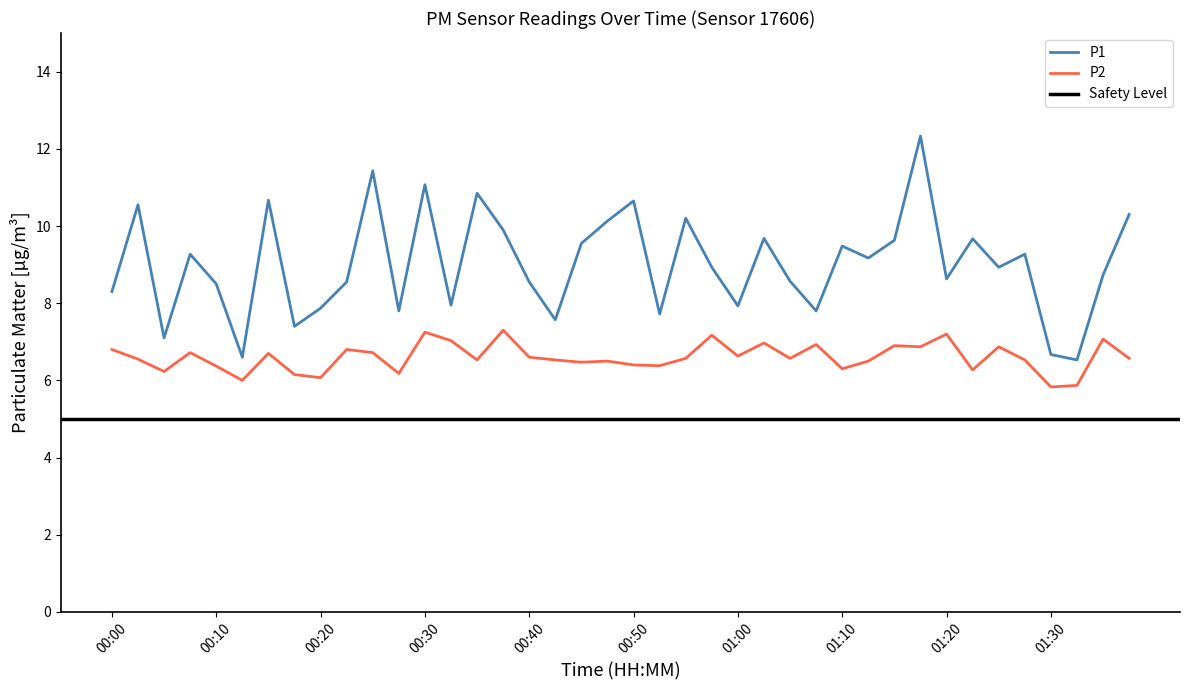

Where does the P1 series first go above 8?

00:00